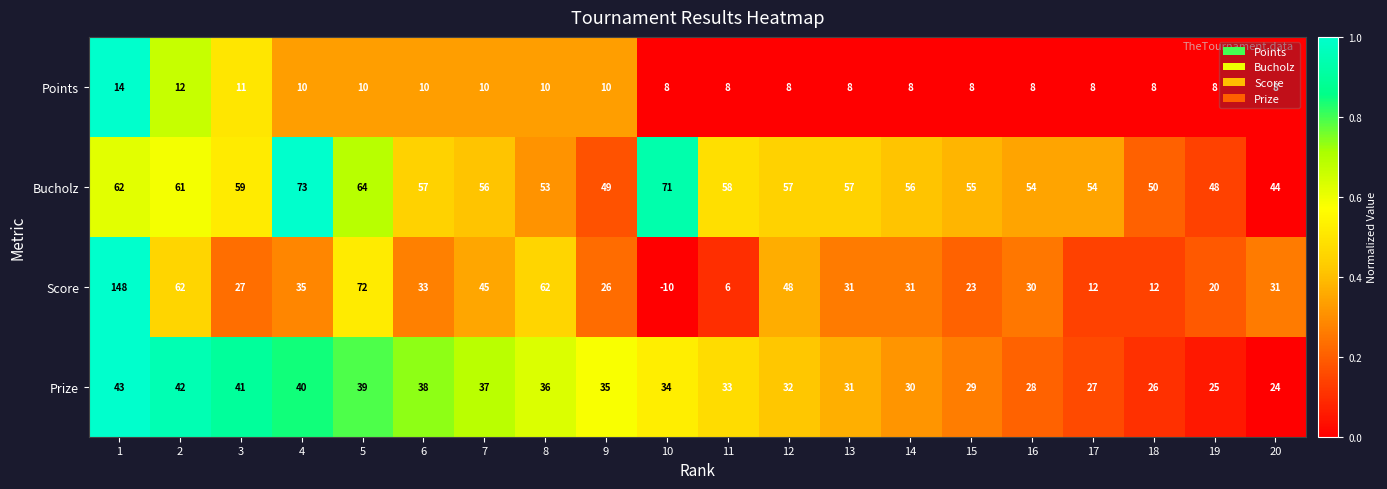

What is the minimum value shown in the chart?

-10